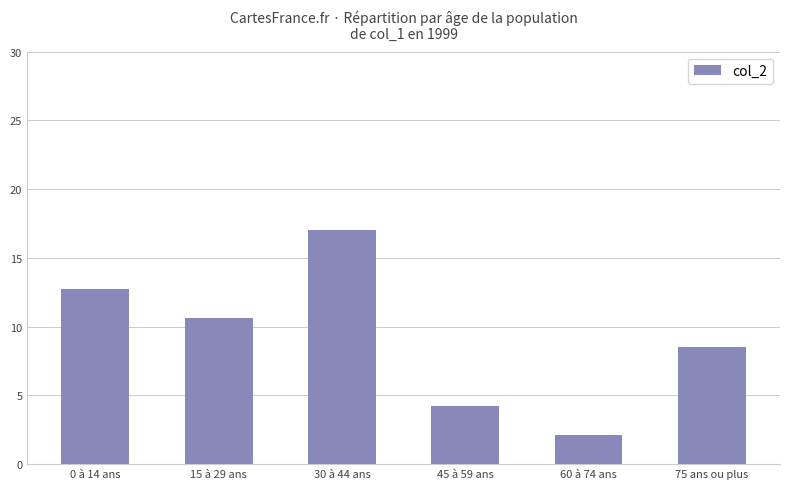

Approximately how many times larger is the value at 30 à 44 ans compared to 0 à 14 ans?

1.3